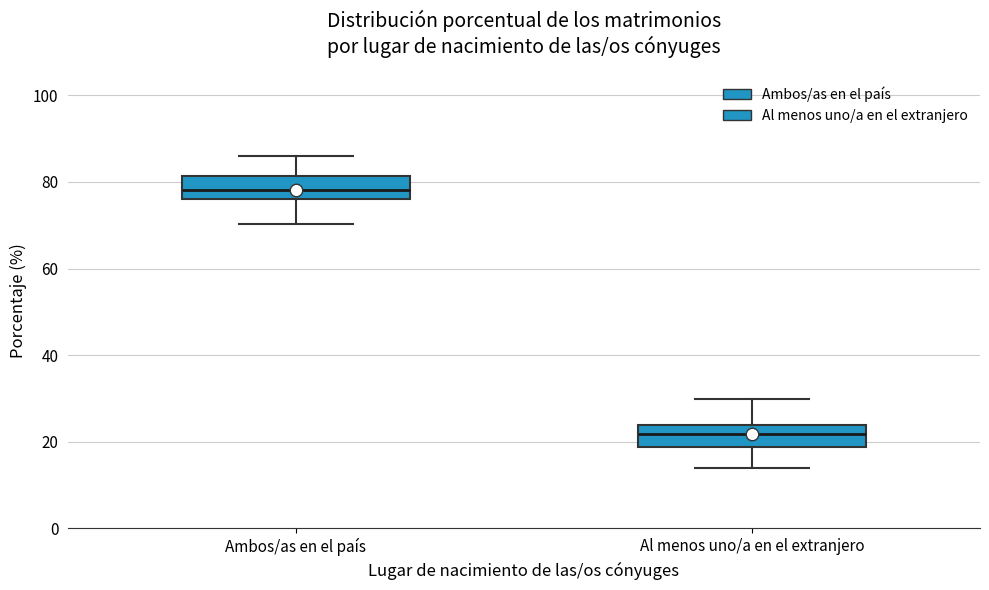

Where does the median line of the box for Ambos/as en el país sit on the y-axis? The values are not printed on the chart, so give them approximately, as read against the axis.

78